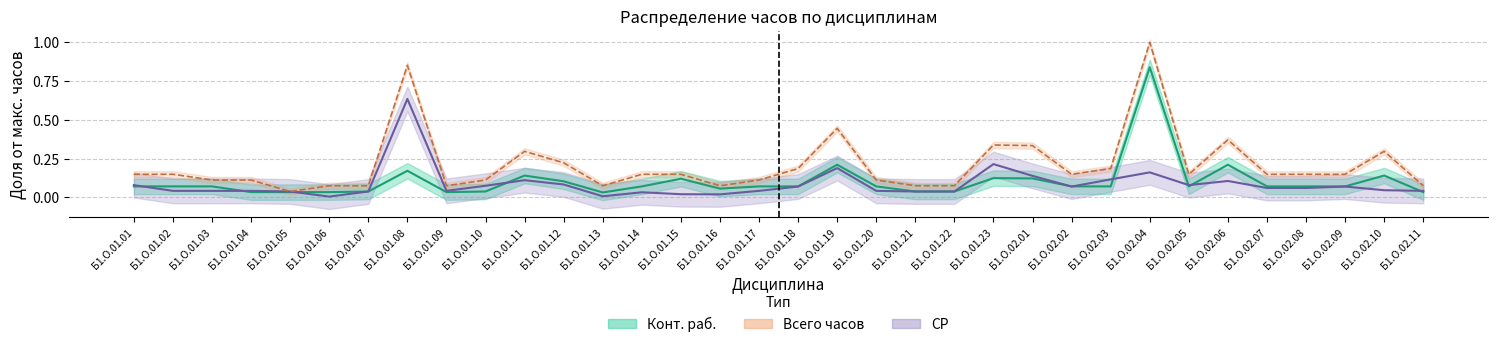

Reading right to left, what are all the values shown in this chart?

СР_values: 0.0	0.0	0.1	0.1	0.1	0.1	0.1	0.2	0.1	0.1	0.1	0.2	0.0	0.0	0.0	0.2	0.1	0.0	0.0	0.0	0.0	0.0	0.1	0.1	0.1	0.0	0.6	0.0	0.0	0.0	0.0	0.0	0.0	0.1
Конт_раб: 0.0	0.1	0.1	0.1	0.1	0.2	0.1	0.8	0.1	0.1	0.1	0.1	0.0	0.0	0.1	0.2	0.1	0.1	0.1	0.1	0.1	0.0	0.1	0.1	0.0	0.0	0.2	0.0	0.0	0.0	0.0	0.1	0.1	0.1
Всего_часов: 0.1	0.3	0.1	0.1	0.1	0.4	0.1	1.0	0.2	0.1	0.3	0.3	0.1	0.1	0.1	0.4	0.2	0.1	0.1	0.1	0.1	0.1	0.2	0.3	0.1	0.1	0.9	0.1	0.1	0.0	0.1	0.1	0.1	0.1